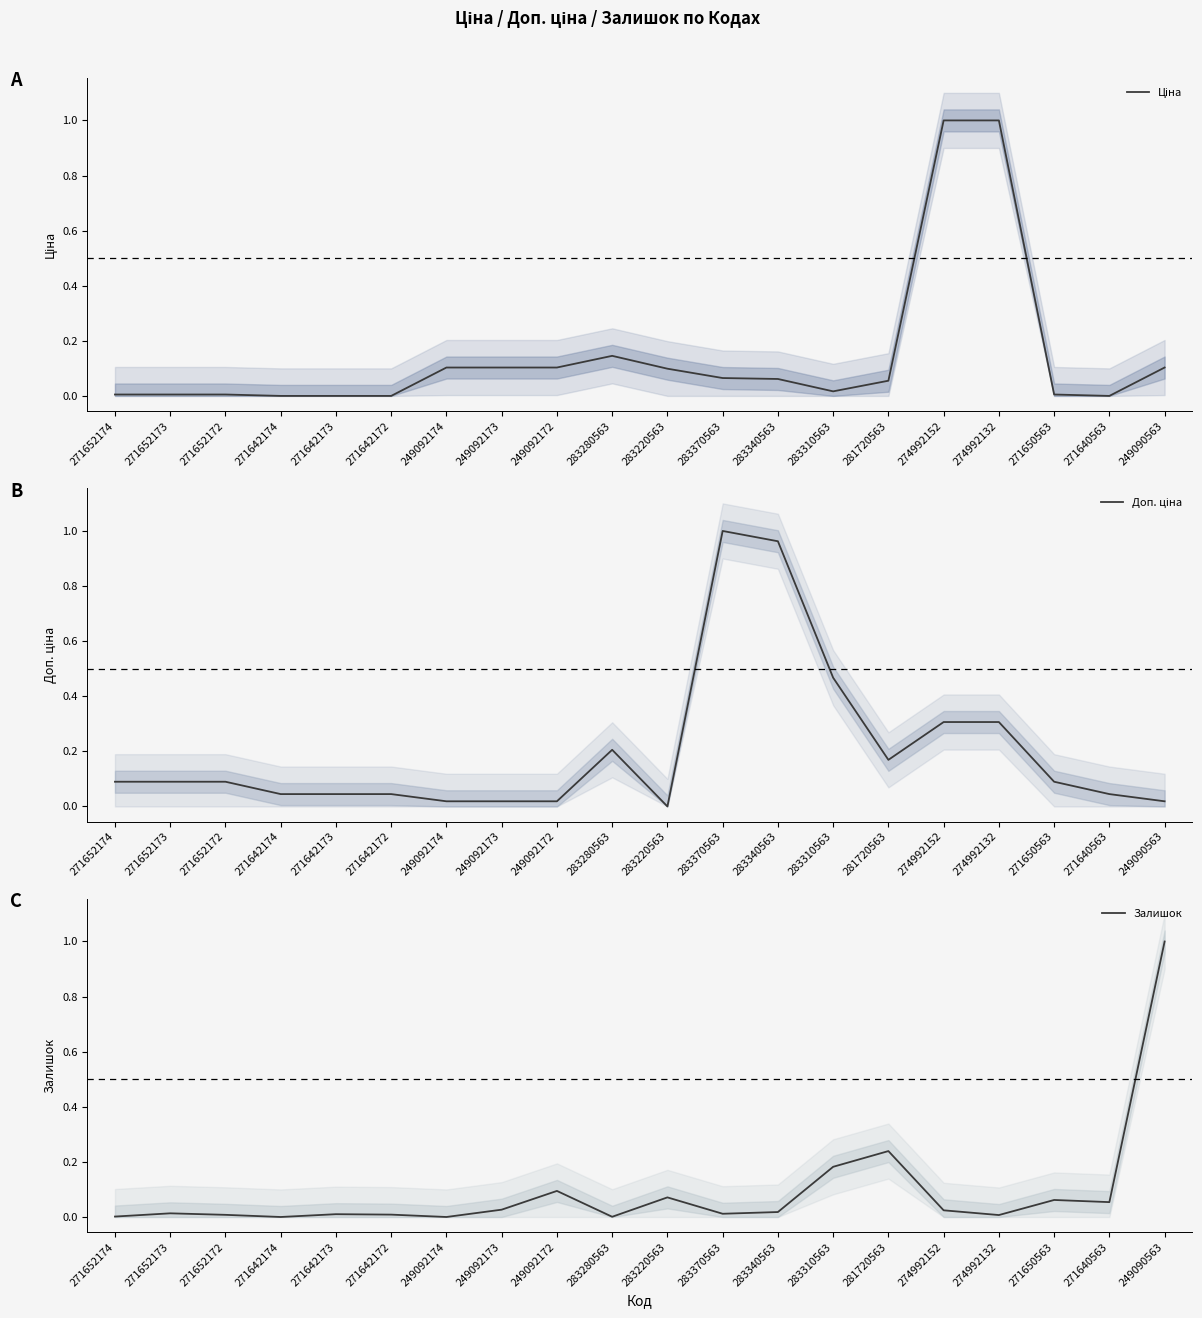

What is the value of the Залишок point at the 20th from the left?

1.0